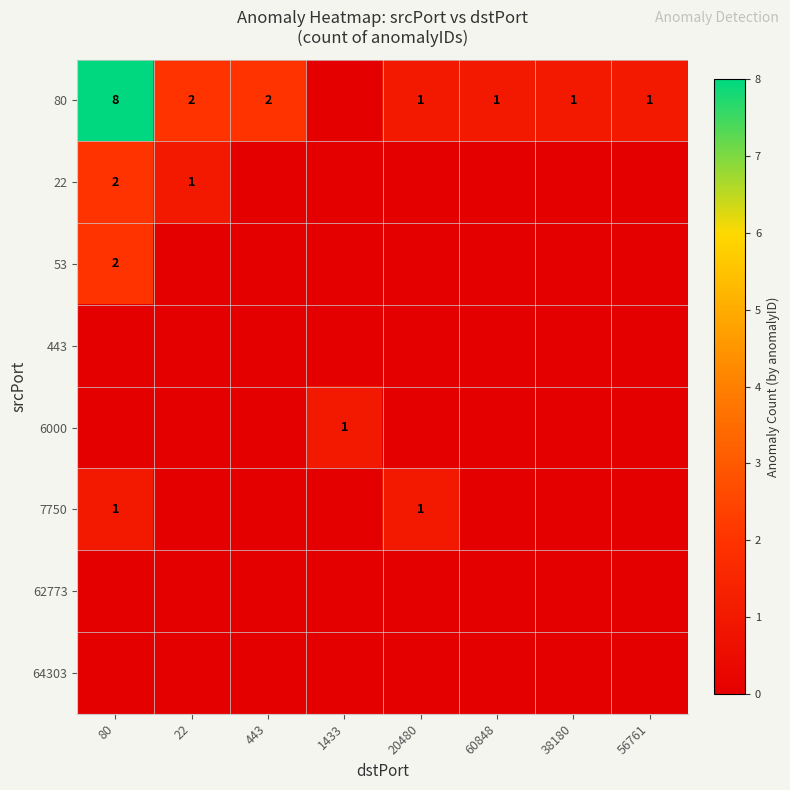

Which category has the lowest value across all series?

1433